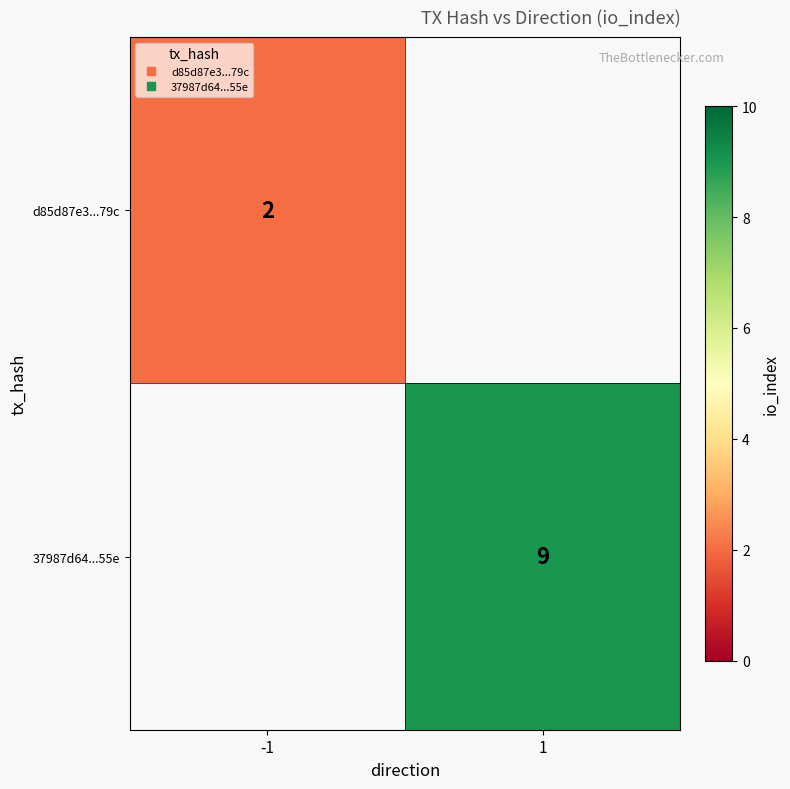

True or false: 37987d64...55e has a value of 9.0 at 1.

True